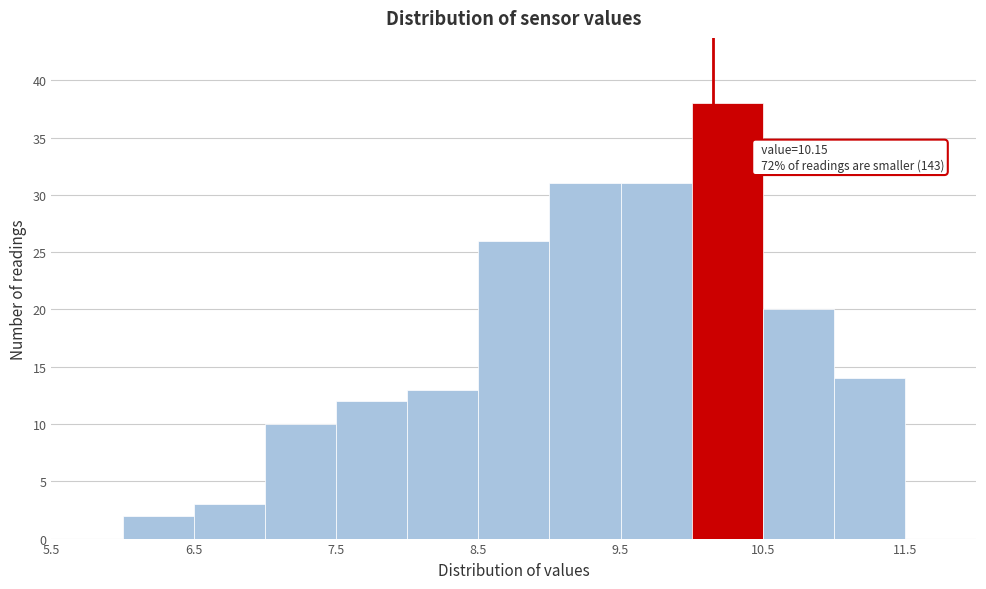

Over which range of the x-axis is the bar tallest?

10.0 to 10.5